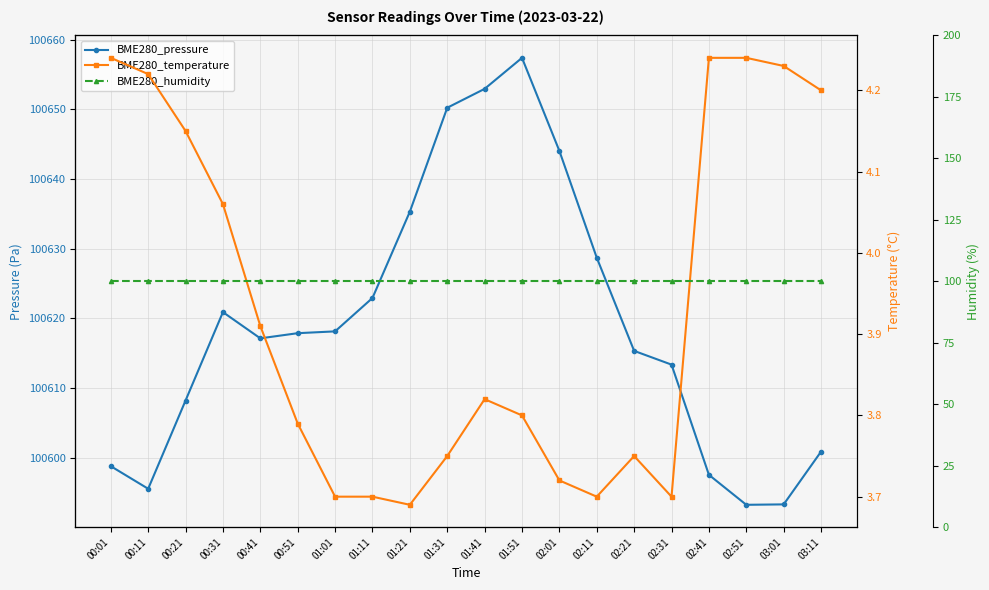

What is the value of the BME280_temperature point at the 3rd from the left?

4.2